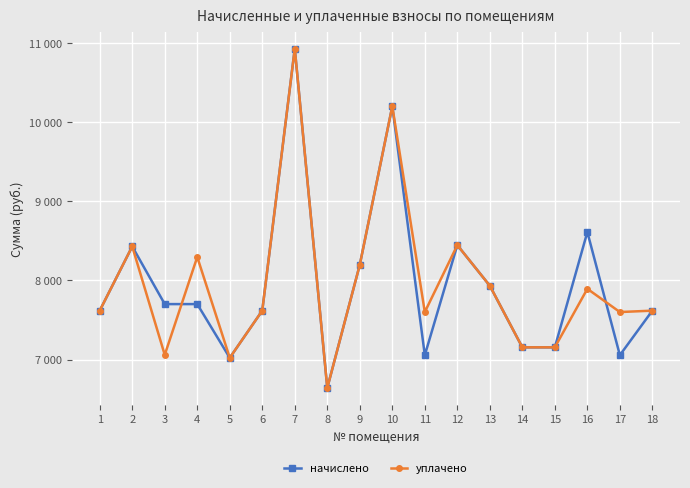

Between 5 and 18, which series saw the biggest shift?

начислено